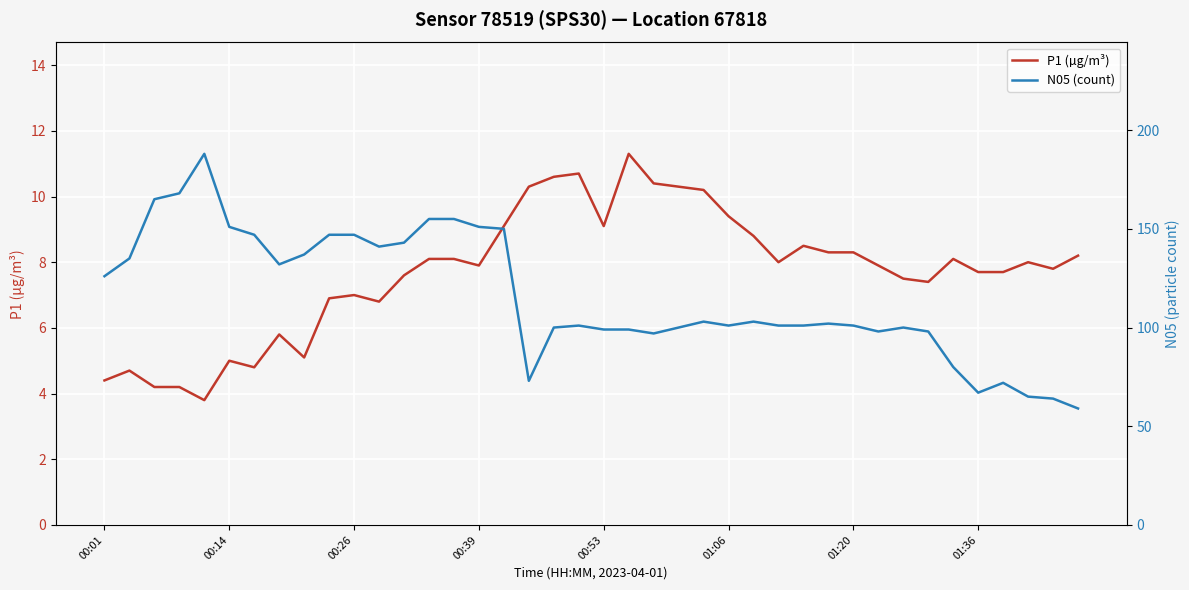

What is the spread (max minus min) of values at 12?

135.4